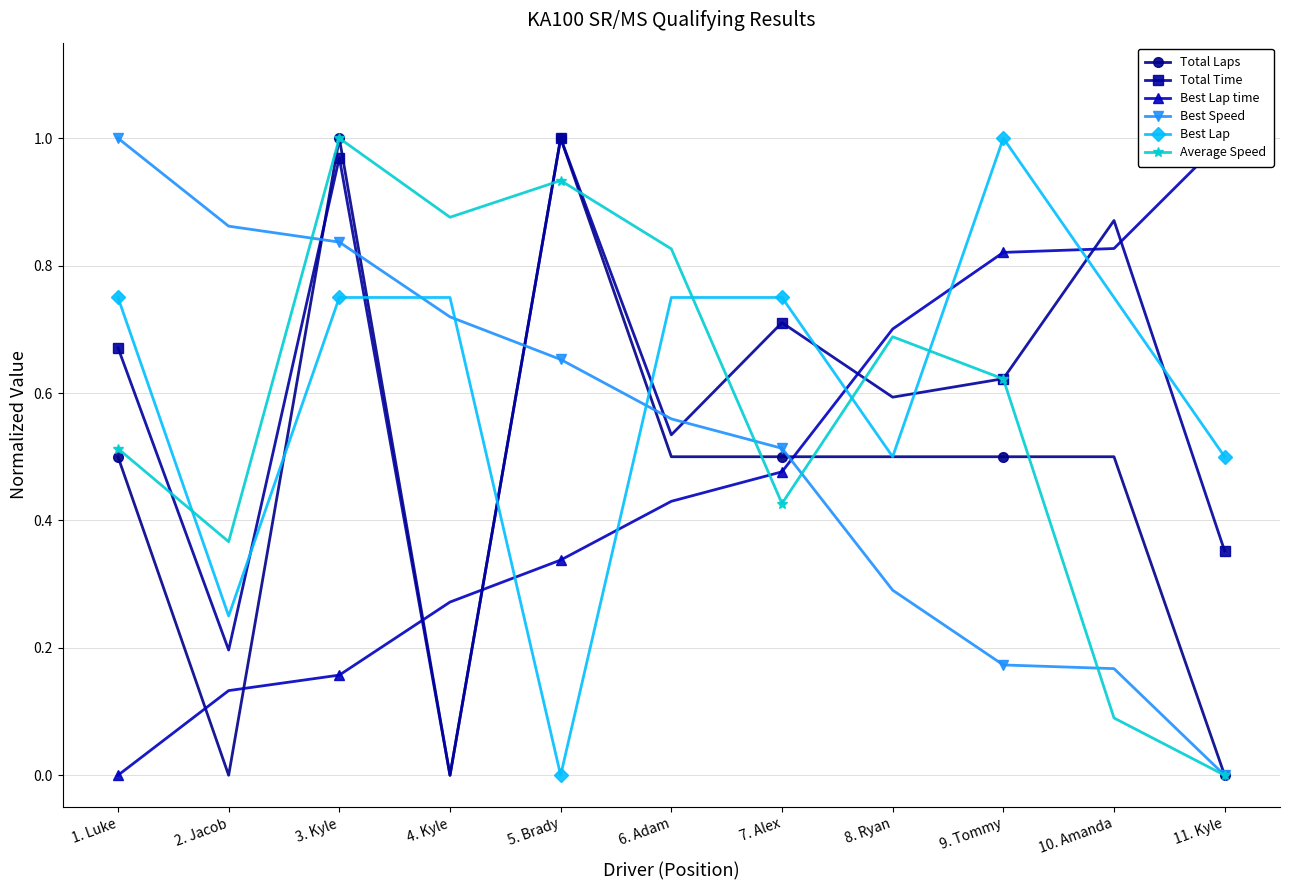

At 5. Brady, list the series in order from smallest to largest.

Best Lap, Best Lap time, Best Speed, Average Speed, Total Laps, Total Time